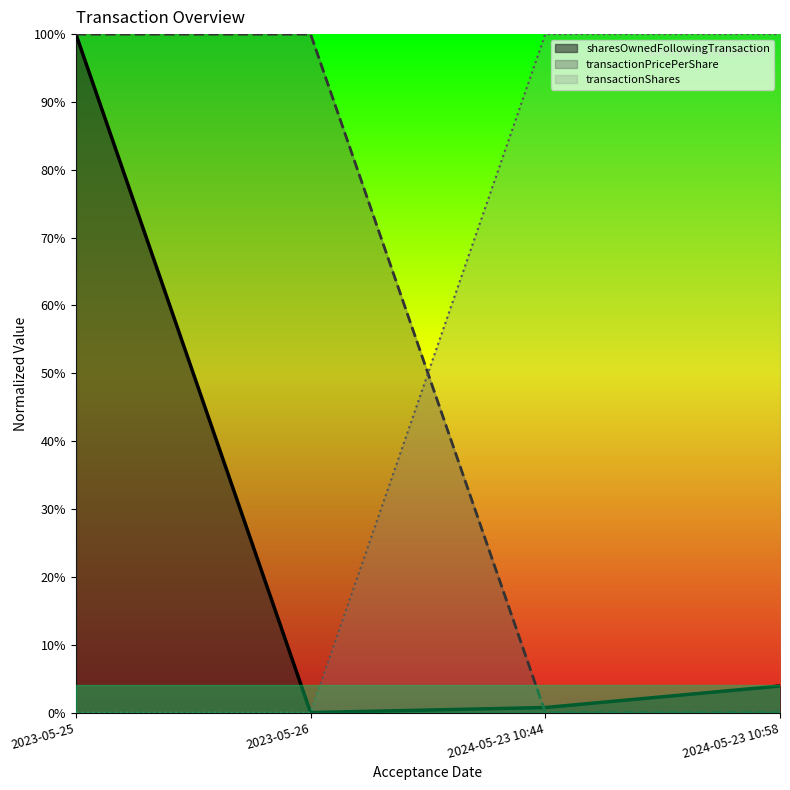

Reading left to right, list all the values displayed in this chart.

sharesOwnedFollowingTransaction: 2023-05-25=1.0	2023-05-26=0.0	2024-05-23 10:44=0.0	2024-05-23 10:58=0.0
transactionPricePerShare: 2023-05-25=1.0	2023-05-26=1.0	2024-05-23 10:44=0.0	2024-05-23 10:58=0.0
transactionShares: 2023-05-25=0.0	2023-05-26=0.0	2024-05-23 10:44=1.0	2024-05-23 10:58=1.0